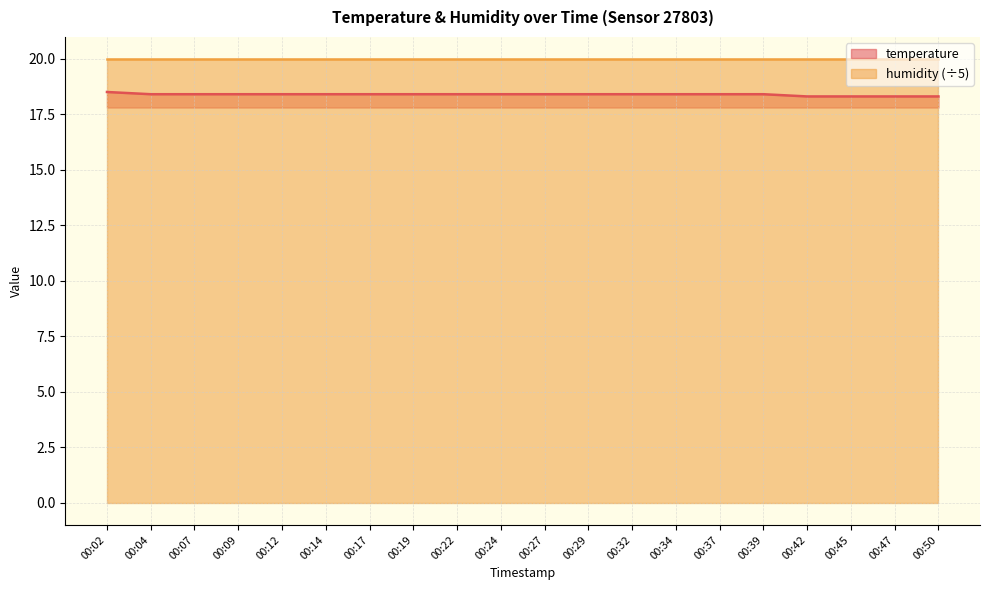

At which label is the value closest to 18?

00:42